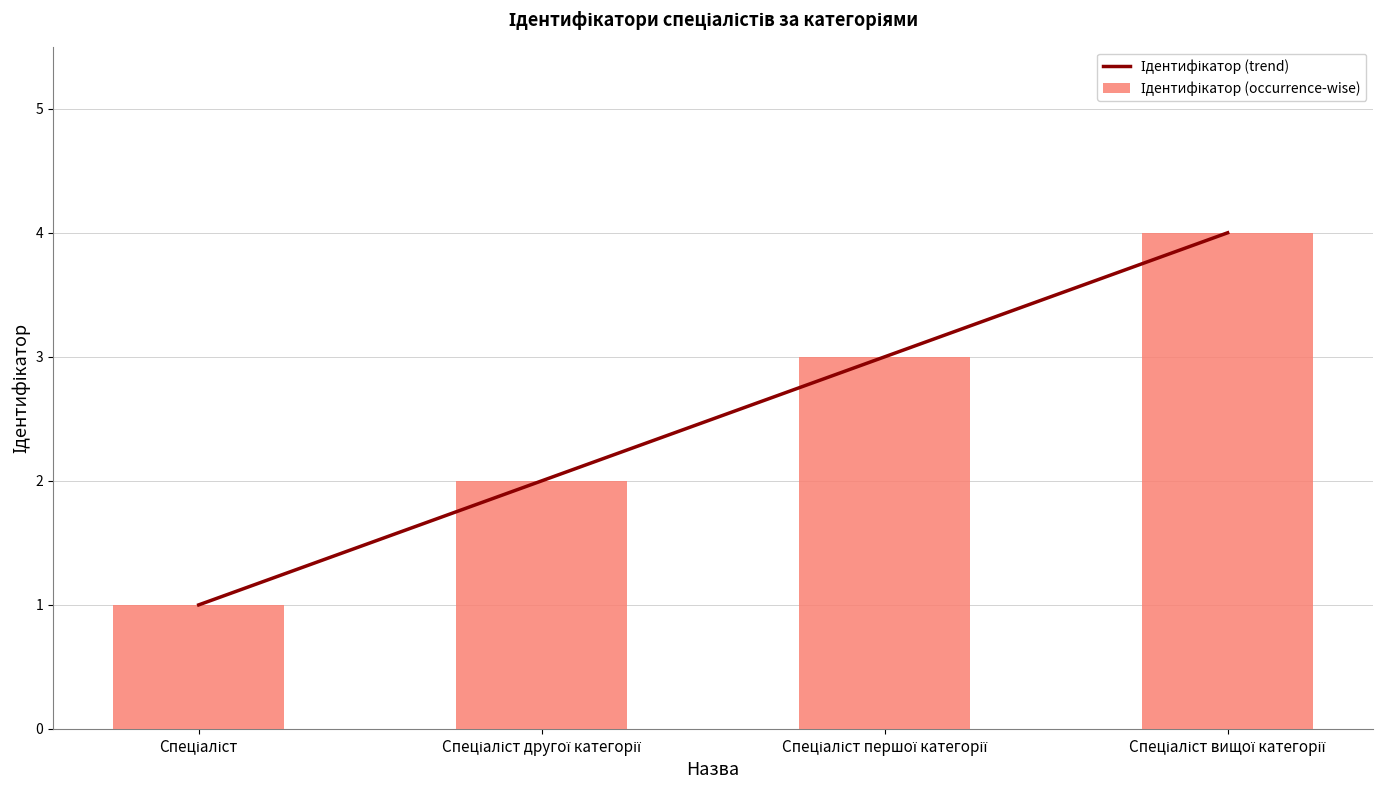

Are the bars horizontal?

No